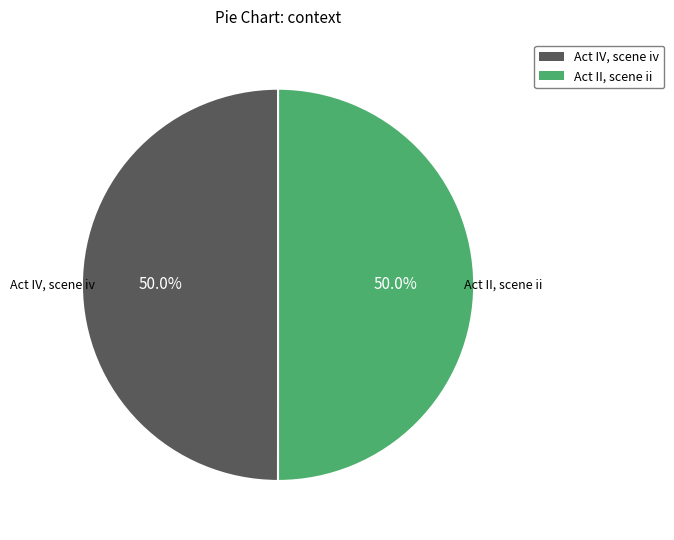

To the nearest percent, what portion does Act IV, scene iv represent?

50%